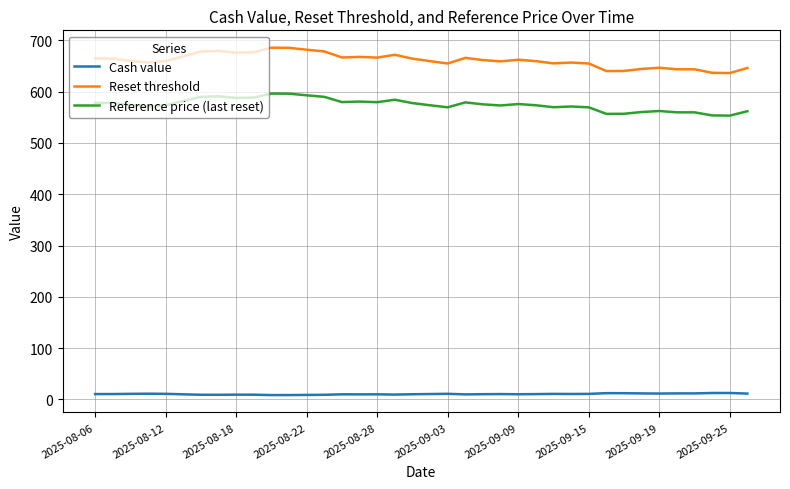

At how many categories does at least one series exceed 48?

38